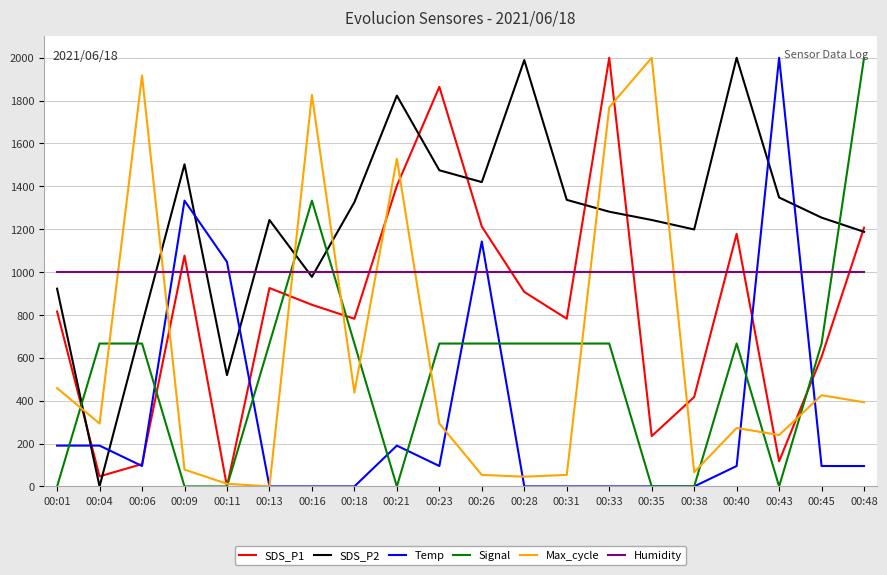

At how many categories does at least one series exceed 277?

20